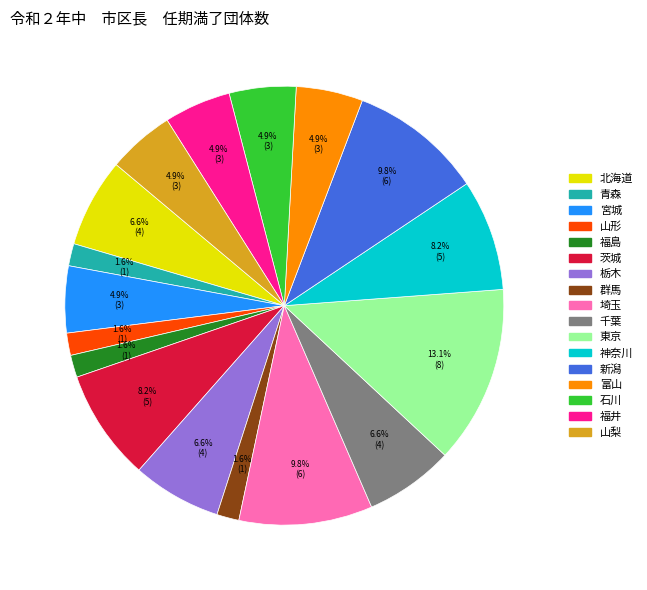

Is there a majority slice in this chart?

No